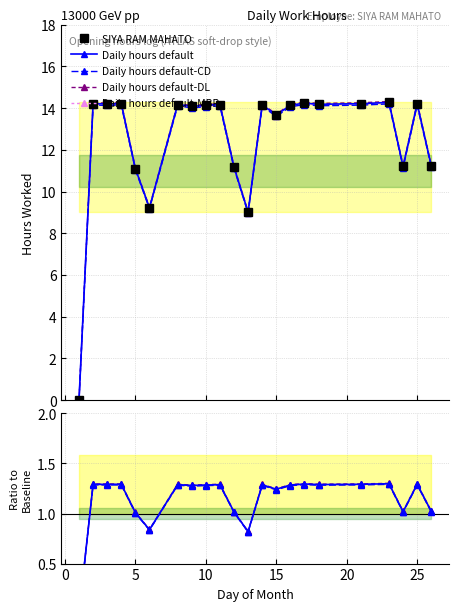

True or false: Daily hours default-DL has a value of 2.2 at 10.

False